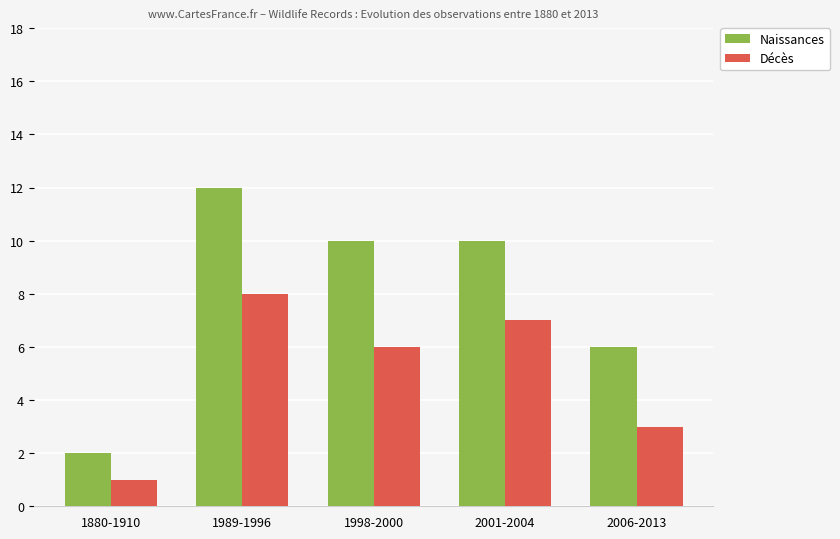

Which series has the largest total across all categories?

Naissances